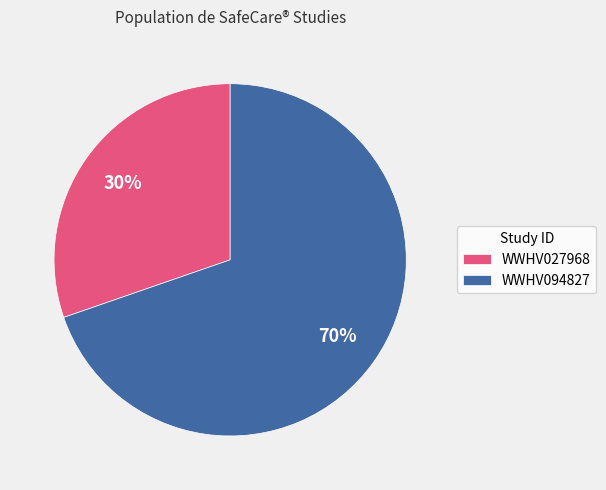

Count the number of slices in the pie.

2